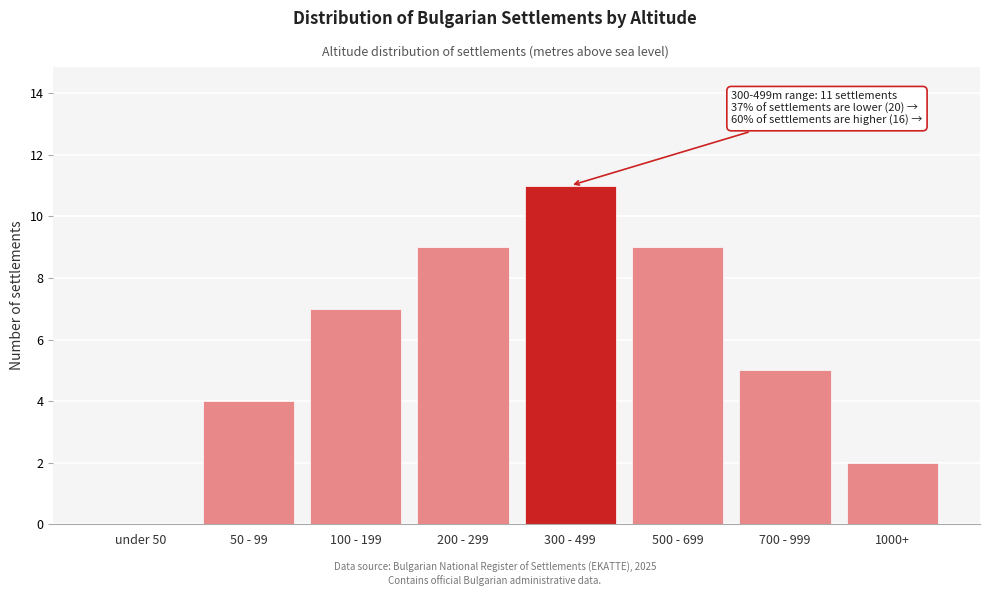

Reading left to right, extract all data points from this chart.

under 50=0	50 - 99=4	100 - 199=7	200 - 299=9	300 - 499=11	500 - 699=9	700 - 999=5	1000+=2